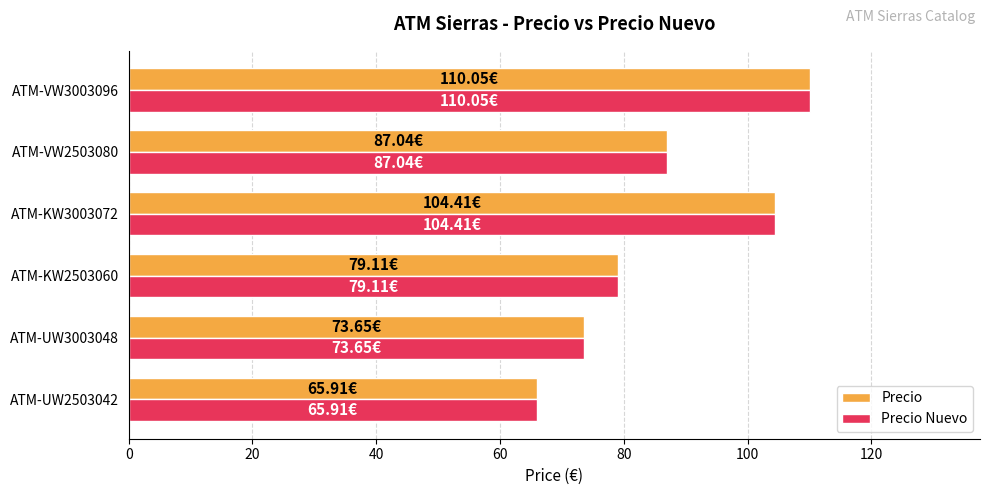

At how many categories does at least one series exceed 69?

5